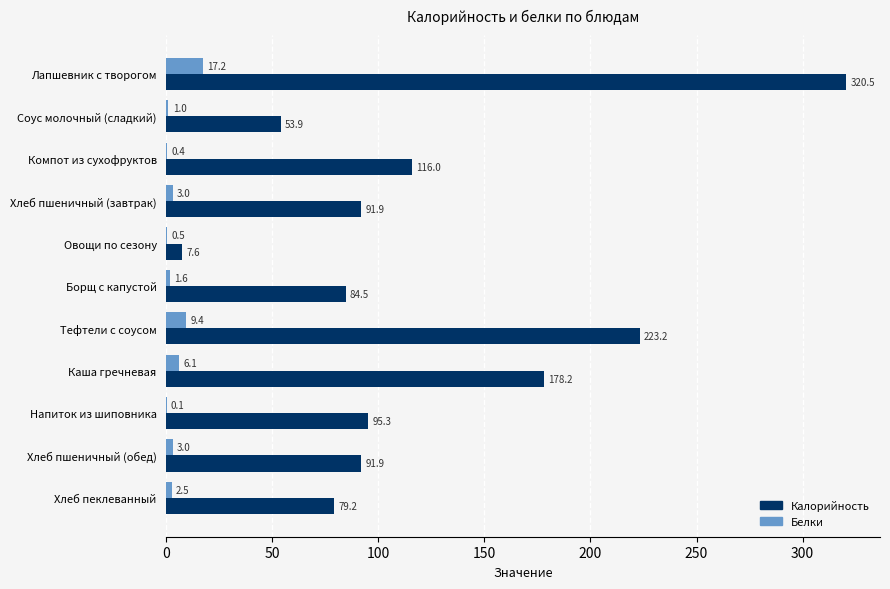

What are all the series names shown in the legend?

Калорийность, Белки